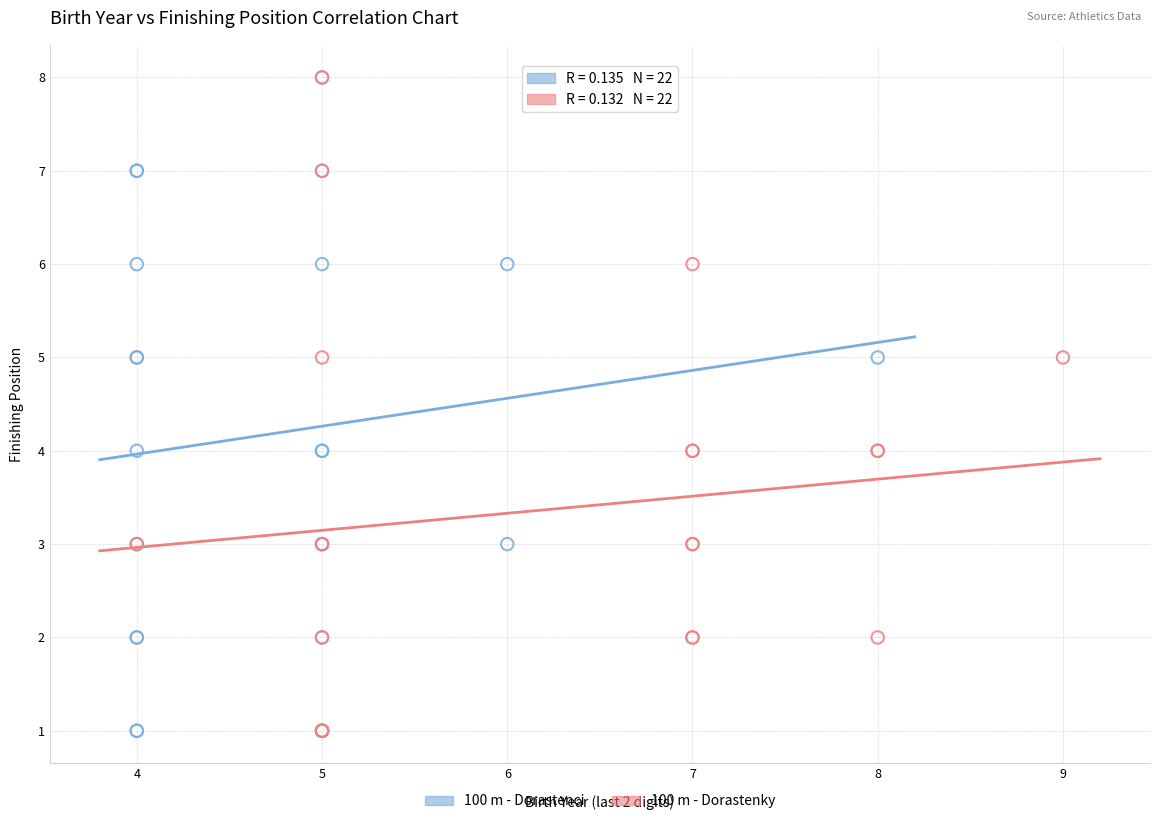

What are all the series names shown in the legend?

100 m - Dorastenci, 100 m - Dorastenky